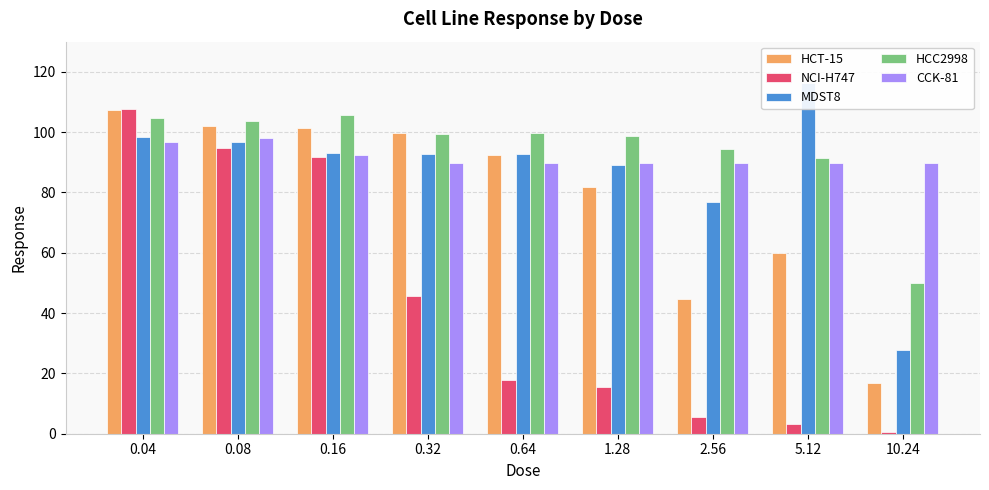

Reading left to right, what are all the values shown in this chart?

HCT-15: 0.04=107.2	0.08=102.0	0.16=101.4	0.32=99.8	0.64=92.3	1.28=82.0	2.56=44.6	5.12=59.9	10.24=16.8
NCI-H747: 0.04=107.8	0.08=94.7	0.16=91.7	0.32=45.5	0.64=17.9	1.28=15.3	2.56=5.6	5.12=3.3	10.24=0.5
MDST8: 0.04=98.3	0.08=96.7	0.16=93.1	0.32=92.7	0.64=92.6	1.28=89.1	2.56=76.9	5.12=116.4	10.24=27.8
HCC2998: 0.04=104.6	0.08=103.8	0.16=105.8	0.32=99.4	0.64=99.8	1.28=98.6	2.56=94.4	5.12=91.5	10.24=49.8
CCK-81: 0.04=96.7	0.08=98.1	0.16=92.5	0.32=89.8	0.64=89.8	1.28=89.8	2.56=89.8	5.12=89.8	10.24=89.8